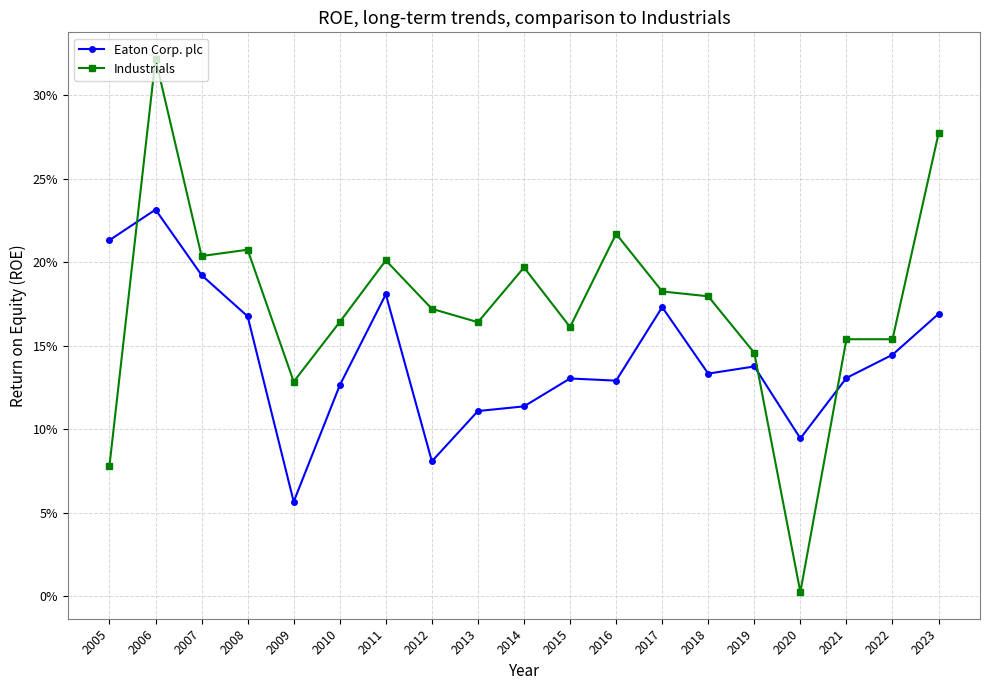

Which category has the lowest value across all series?

2020